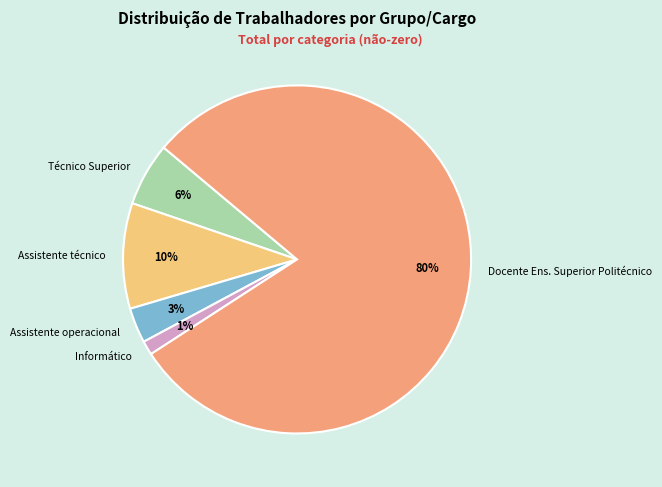

Which slice is the largest?

Docente Ens. Superior Politécnico